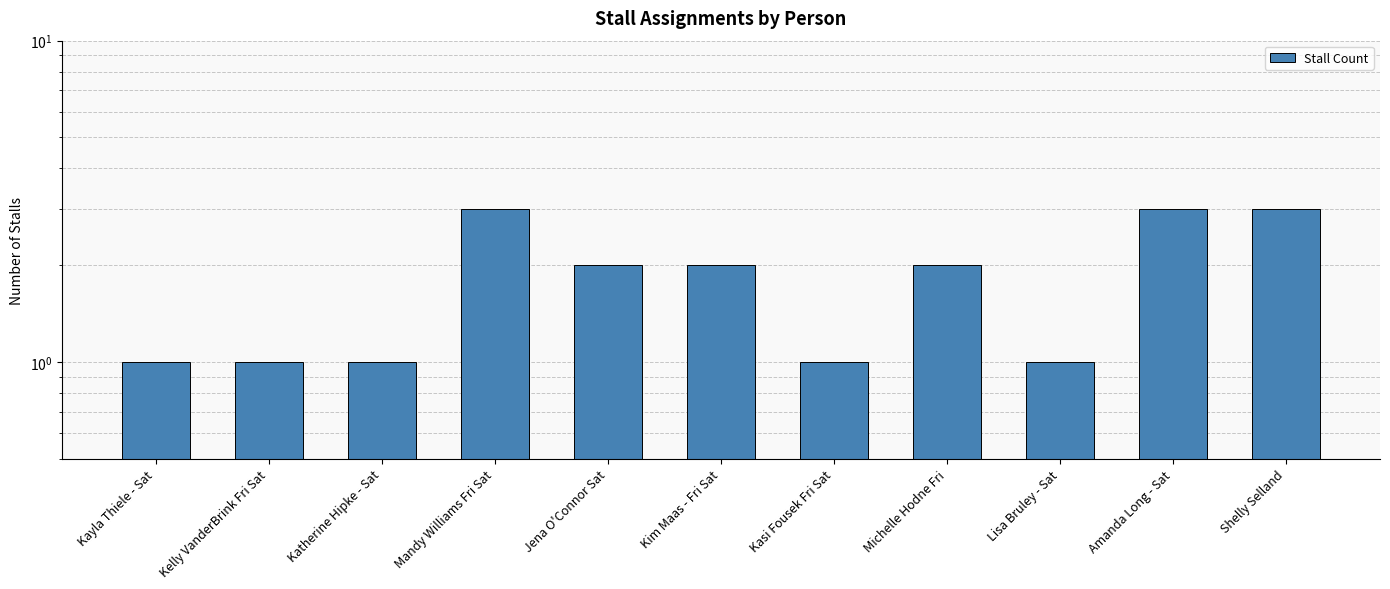

Reading right to left, list all the values displayed in this chart.

3	3	1	2	1	2	2	3	1	1	1